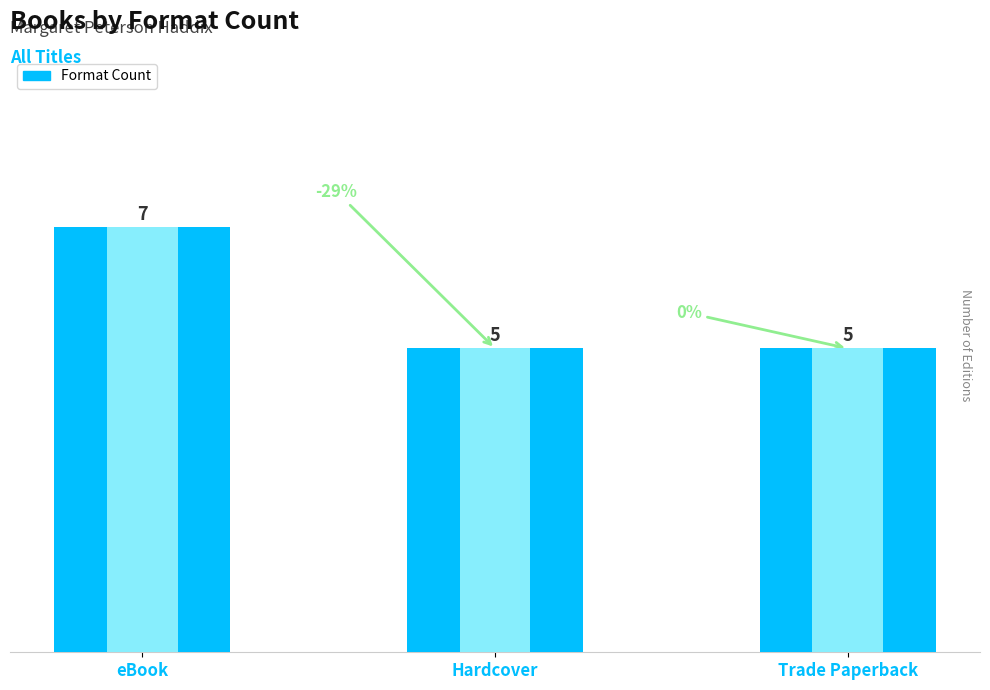

Rank the categories by value from lowest to highest.

Hardcover, Trade Paperback, eBook